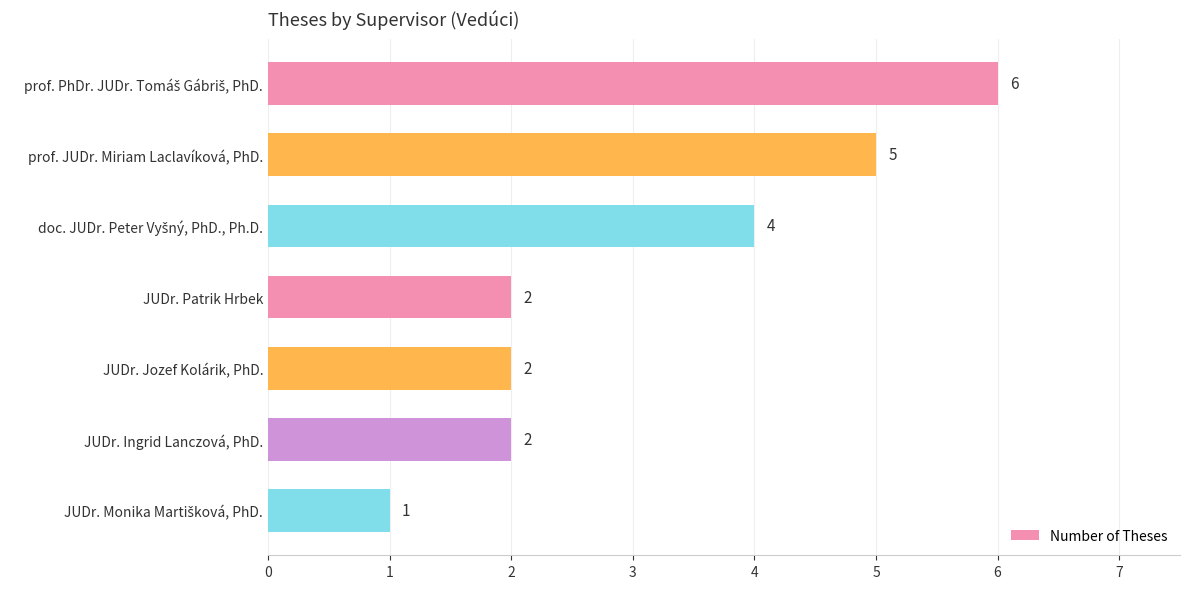

Is it true that the value at prof. JUDr. Miriam Laclavíková, PhD. is 3?

False